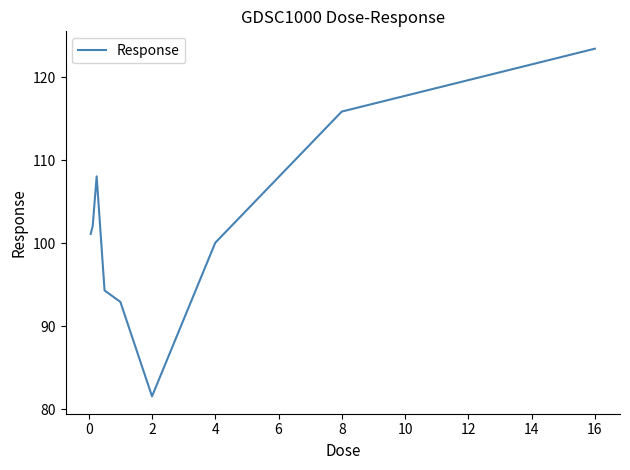

What is the maximum value shown in the chart?

123.4